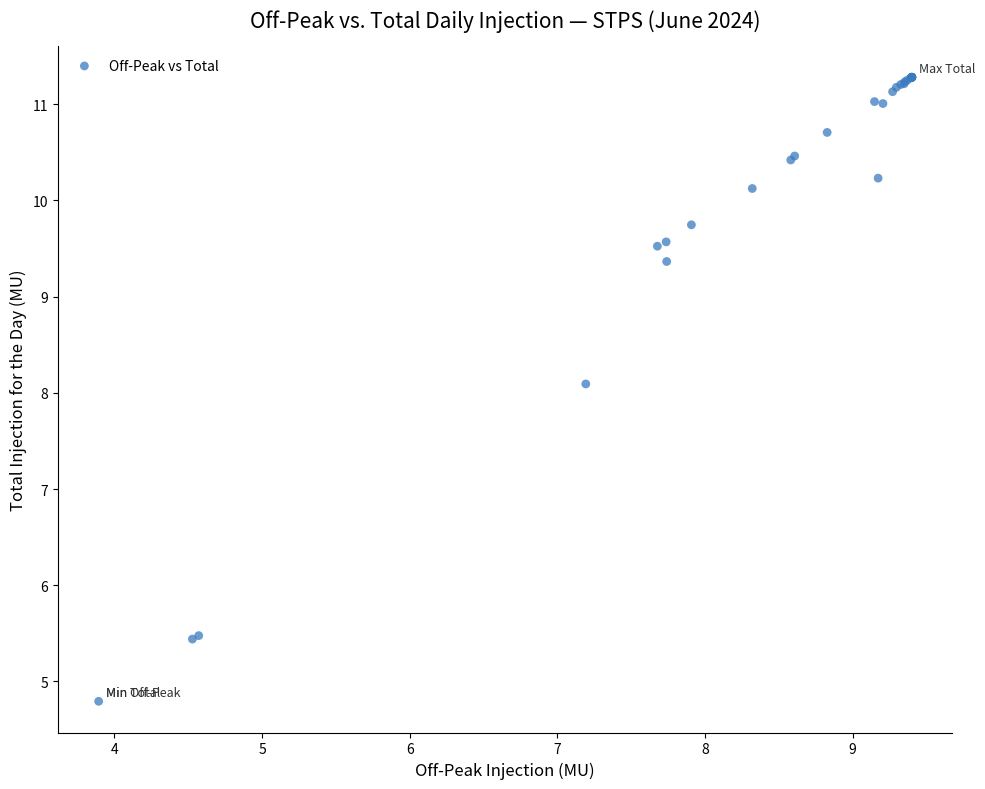

What Y value in the scatter plot is closest to 8?

8.1